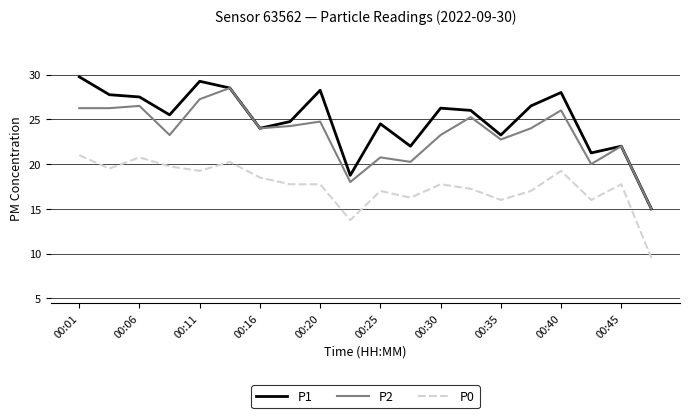

Which series has the largest range (max minus min)?

P1